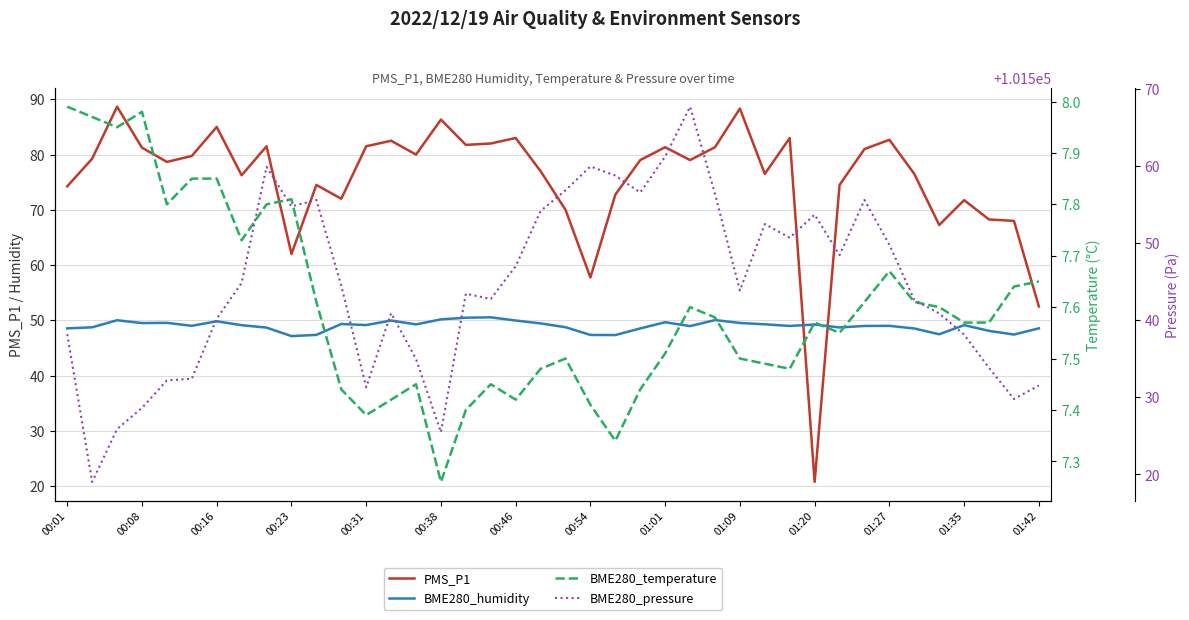

True or false: BME280_humidity and BME280_temperature cross at least once.

False